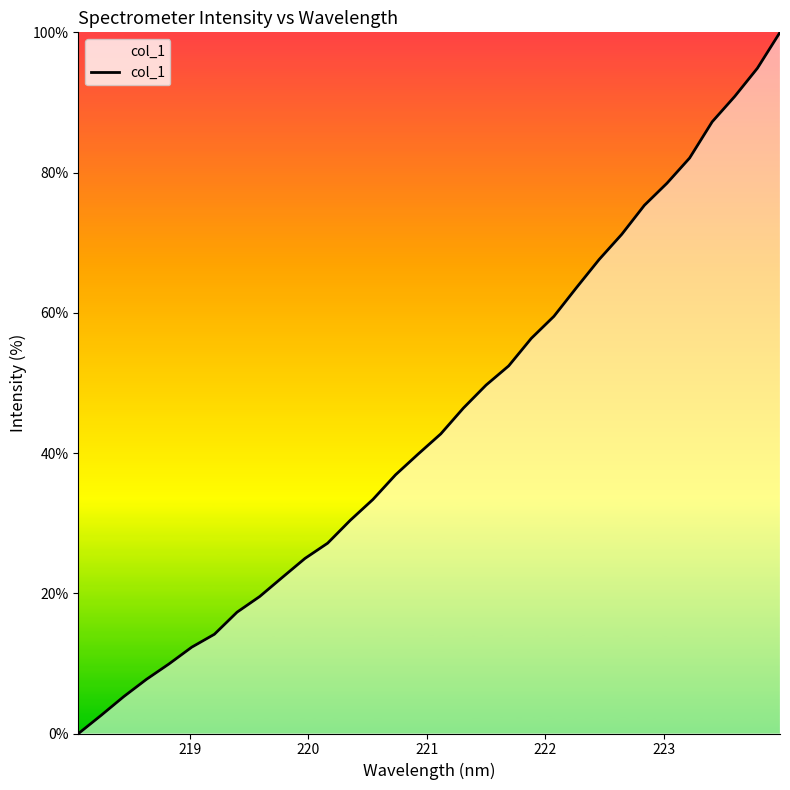

What is the difference between the maximum and minimum values?

100.0